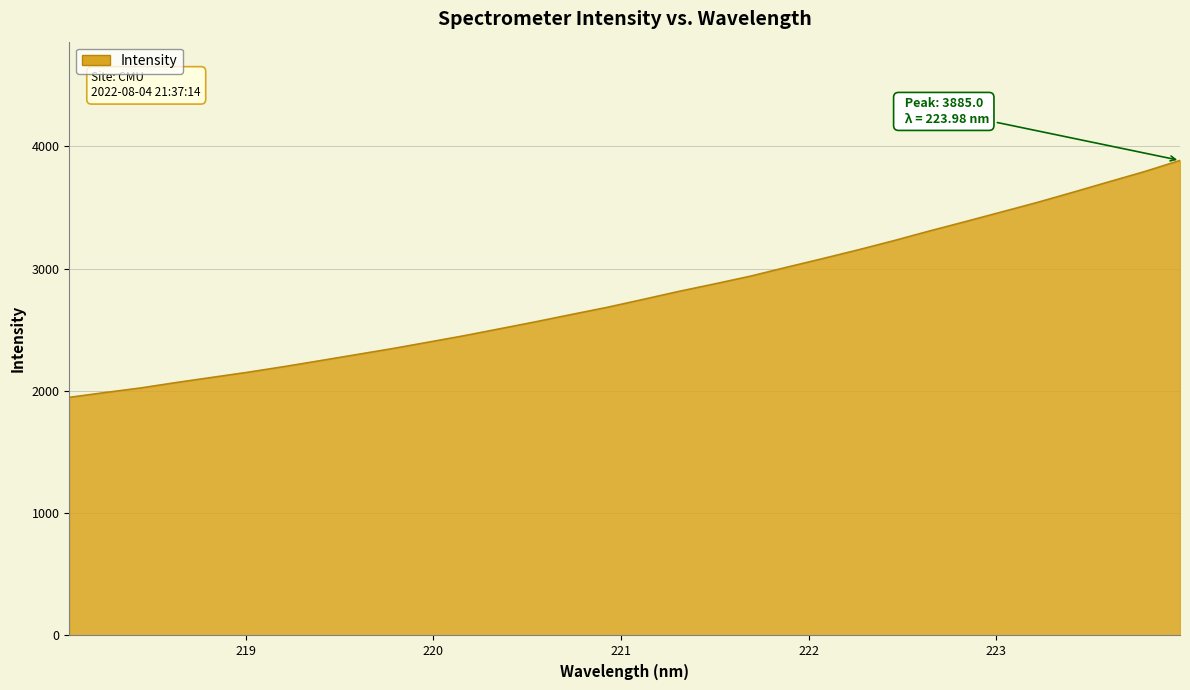

What is the greatest value displayed?

3885.0